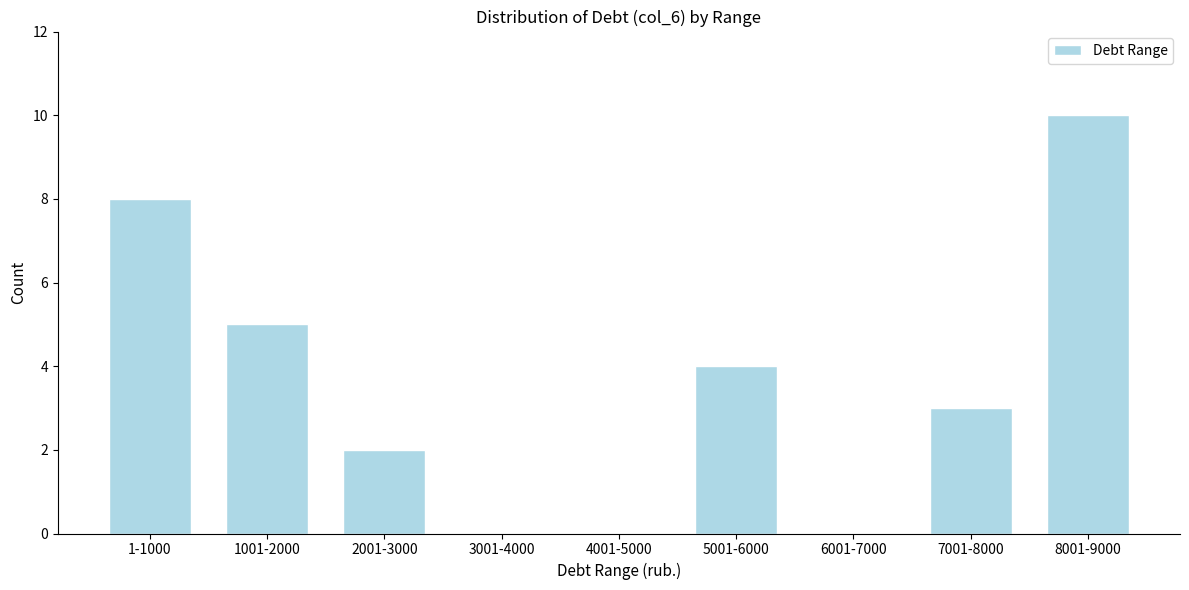

Reading right to left, transcribe all the data shown in this chart.

8001-9000=10	7001-8000=3	6001-7000=0	5001-6000=4	4001-5000=0	3001-4000=0	2001-3000=2	1001-2000=5	1-1000=8